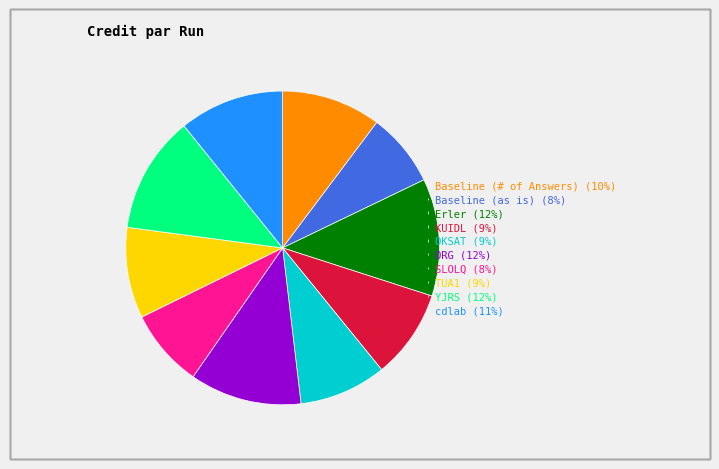

Which has a higher value, KUIDL (9%) or Baseline (# of Answers) (10%)?

Baseline (# of Answers) (10%)